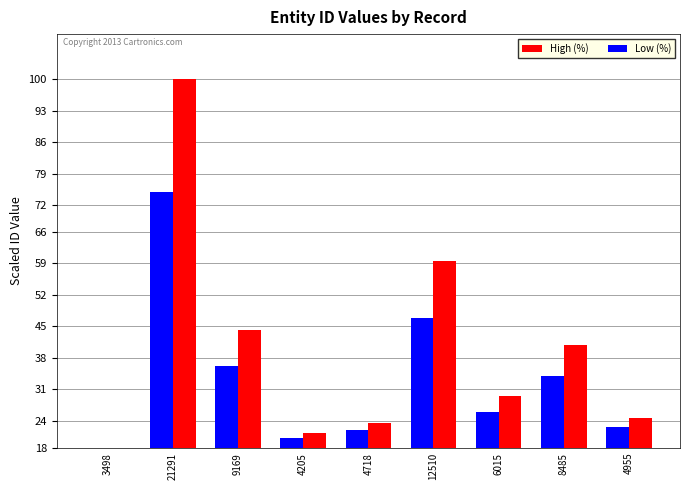

What is the sum of the High (%) values at 6015 and 12510?

89.1